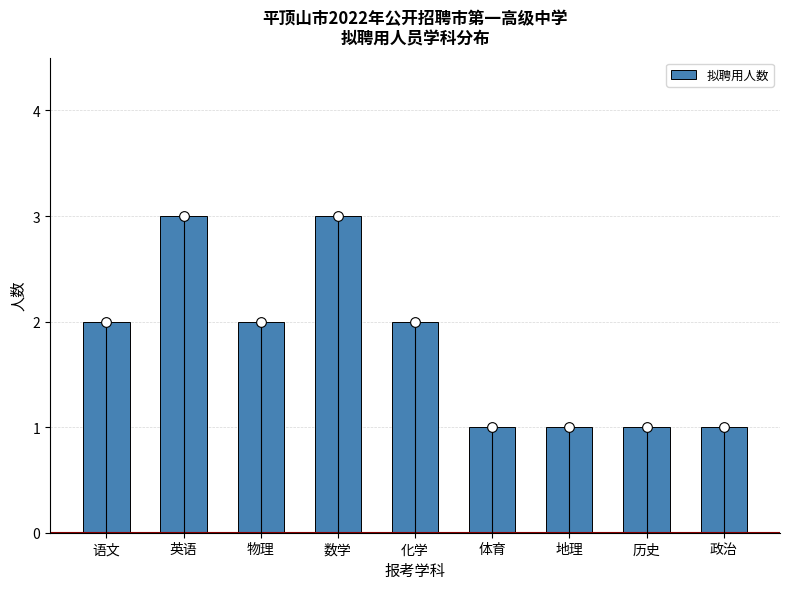

What position from the left is 数学?

4